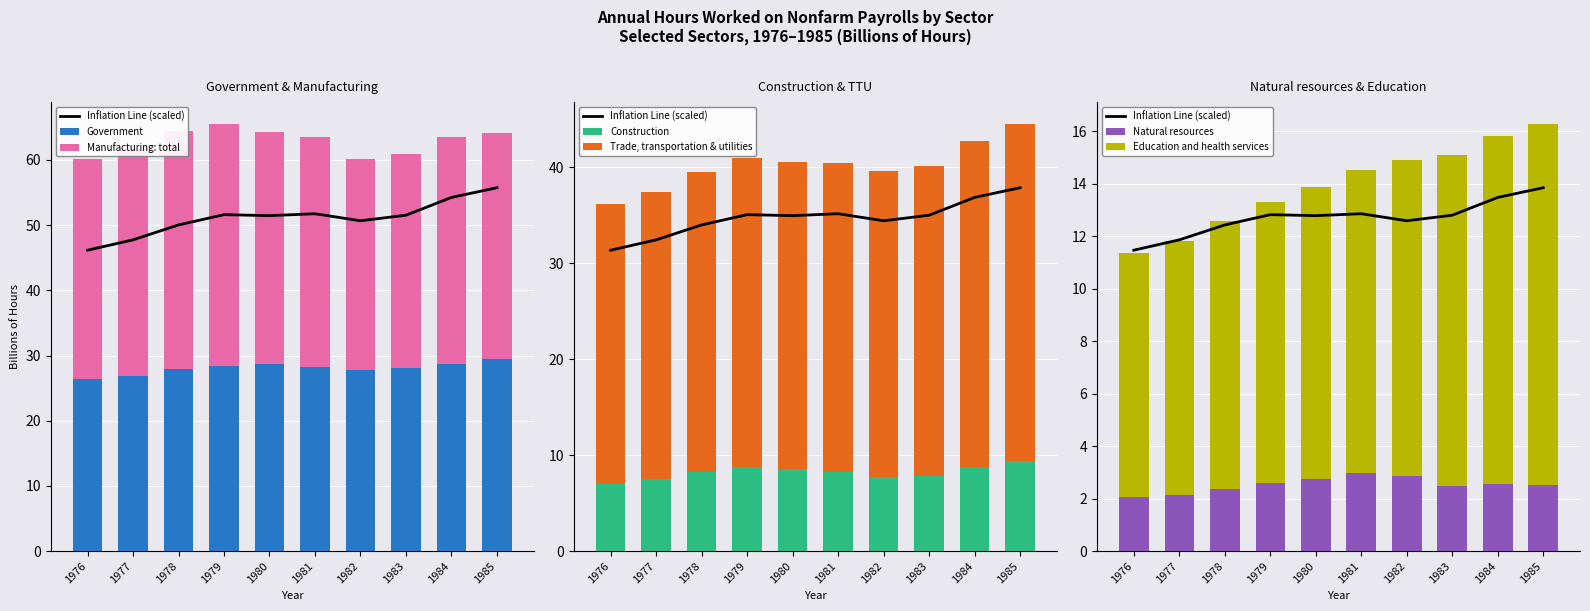

Which series has the largest total across all categories?

Manufacturing: total